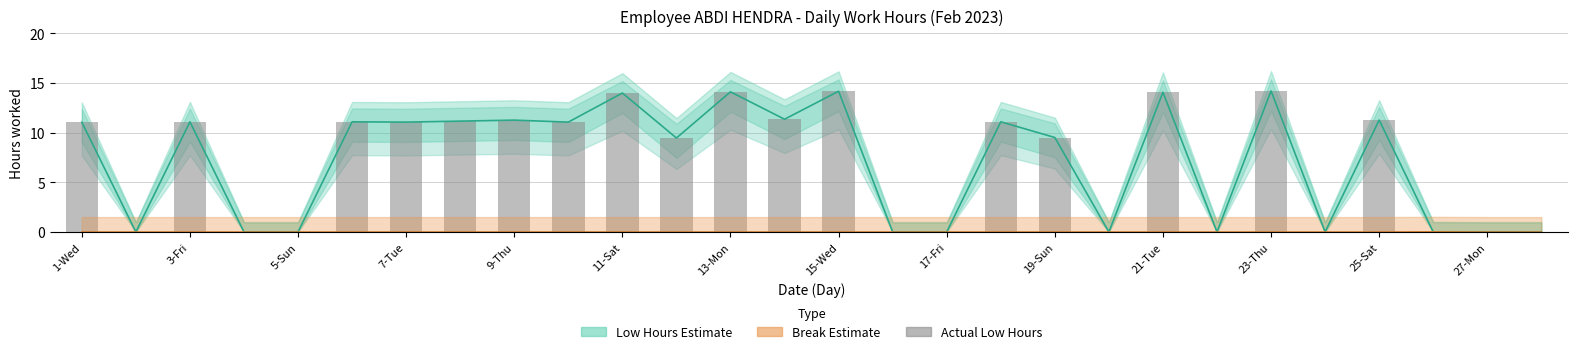

Is it true that Break Total equals 0.0 at 23?

False